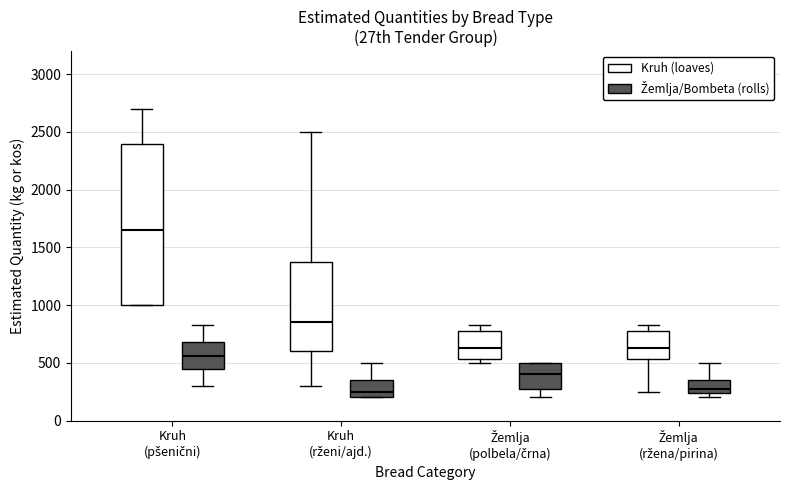

Reading left to right, transcribe this box plot: for each box, give where its median line is, the range the box spans, and where its two whiskers end, as read against the y-axis. The values are not printed on the chart, so give them approximately, as read against the axis.

Kruh (pšenični) (Kruh (loaves)): median 1650, box 1000 to 2400, whiskers 1000 to 2700
Kruh (pšenični) (Žemlja/Bombeta (rolls)): median 550, box 450 to 700, whiskers 300 to 850
Kruh (rženi/ajd.) (Kruh (loaves)): median 850, box 600 to 1400, whiskers 300 to 2500
Kruh (rženi/ajd.) (Žemlja/Bombeta (rolls)): median 250, box 200 to 350, whiskers 200 to 500
Žemlja (polbela/črna) (Kruh (loaves)): median 650, box 550 to 800, whiskers 500 to 850
Žemlja (polbela/črna) (Žemlja/Bombeta (rolls)): median 400, box 300 to 500, whiskers 200 to 500
Žemlja (ržena/pirina) (Kruh (loaves)): median 650, box 550 to 800, whiskers 250 to 850
Žemlja (ržena/pirina) (Žemlja/Bombeta (rolls)): median 300, box 250 to 350, whiskers 200 to 500